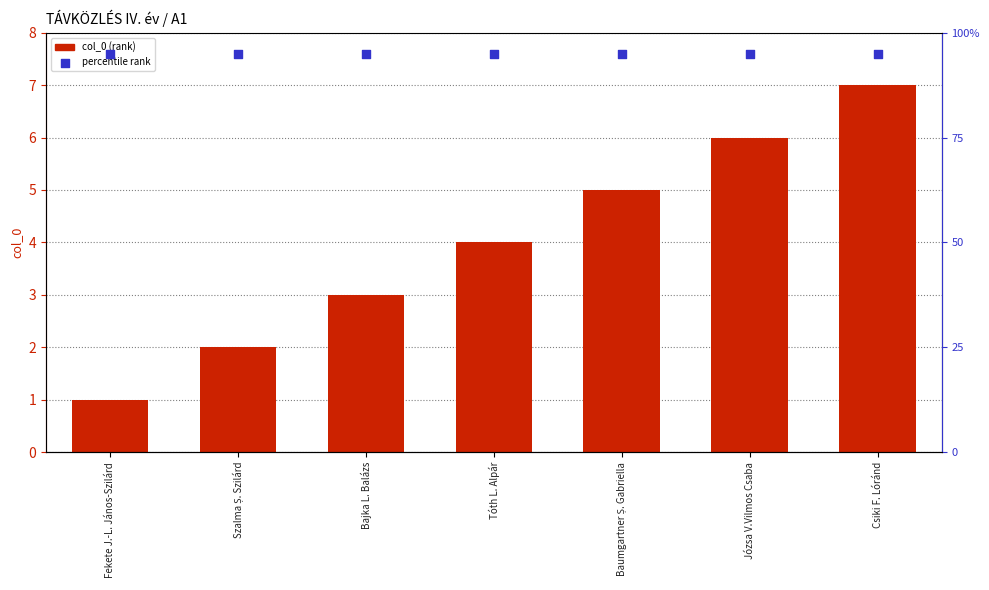

Which series has the largest total across all categories?

percentile rank within sample